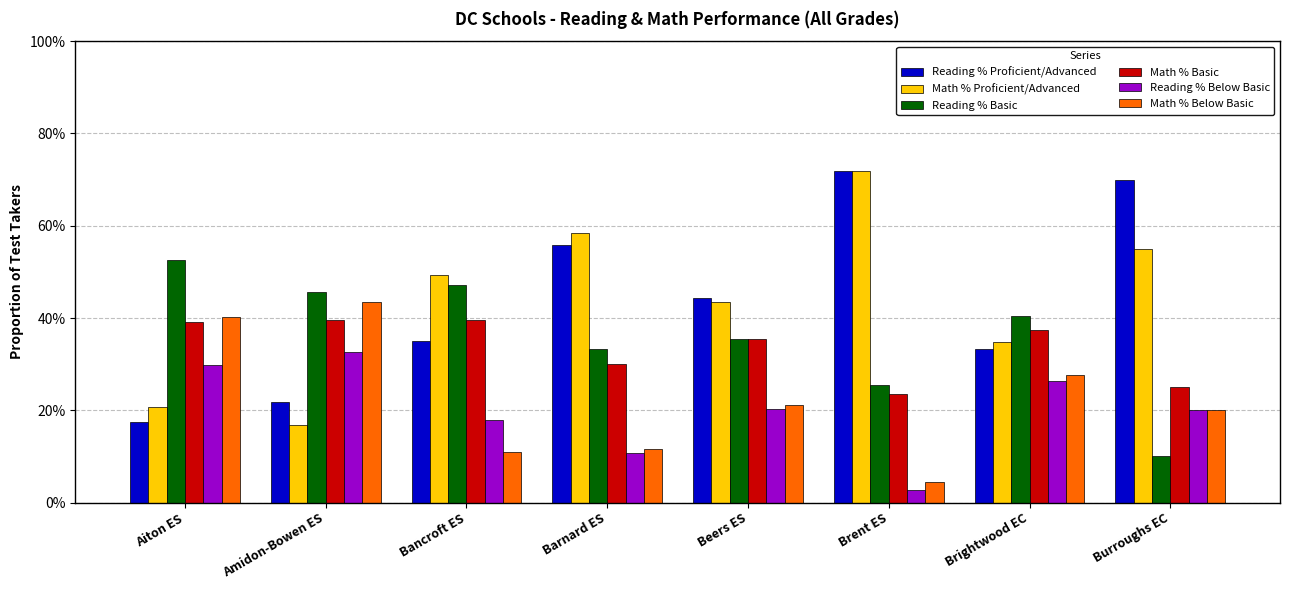

Rank the categories by Math % Basic value from lowest to highest.

Brent ES, Burroughs EC, Barnard ES, Beers ES, Brightwood EC, Aiton ES, Amidon-Bowen ES, Bancroft ES